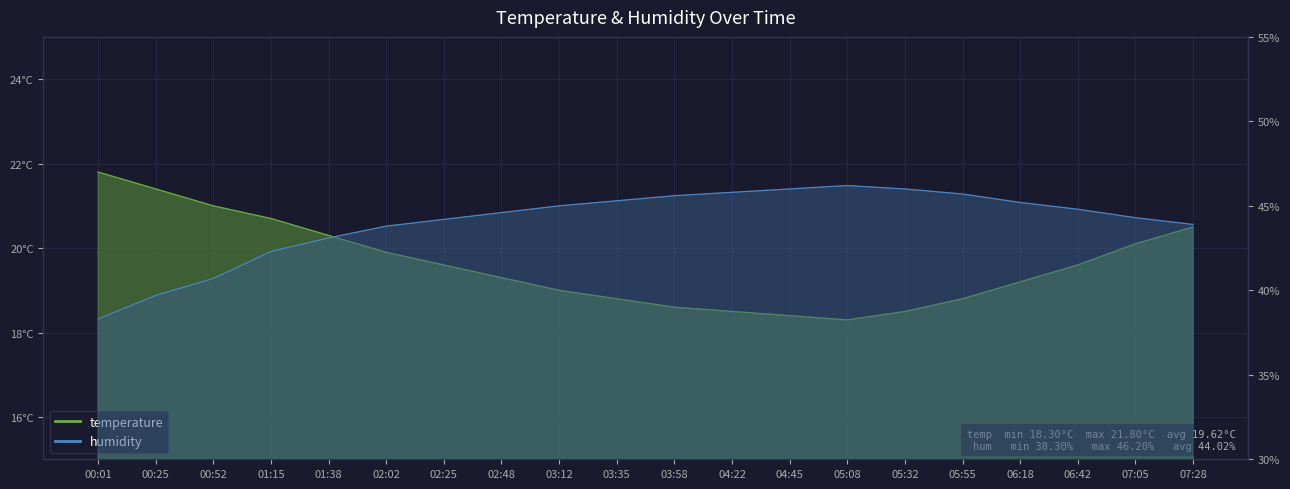

Is it true that temperature equals 19.2 at 06:18?

True